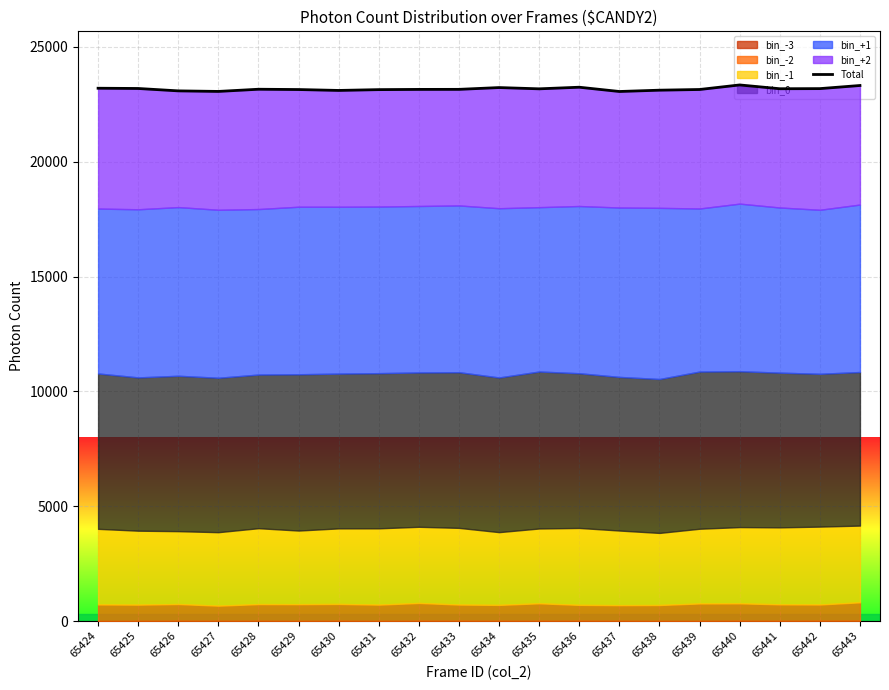

Rank the categories by value from highest to lowest.

65440, 65443, 65436, 65434, 65424, 65425, 65442, 65441, 65435, 65428, 65433, 65432, 65439, 65429, 65431, 65438, 65430, 65426, 65427, 65437